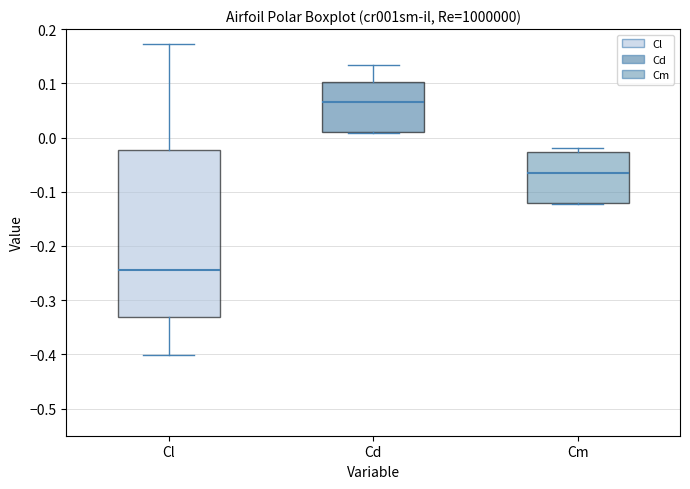

Which box has the lowest median line?

Cl